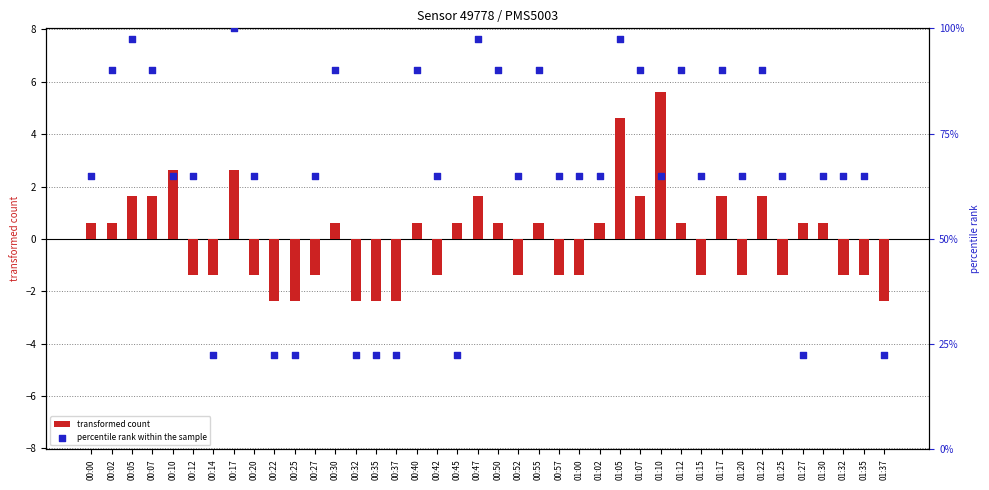

What are all the series names shown in the legend?

transformed count, percentile rank within the sample